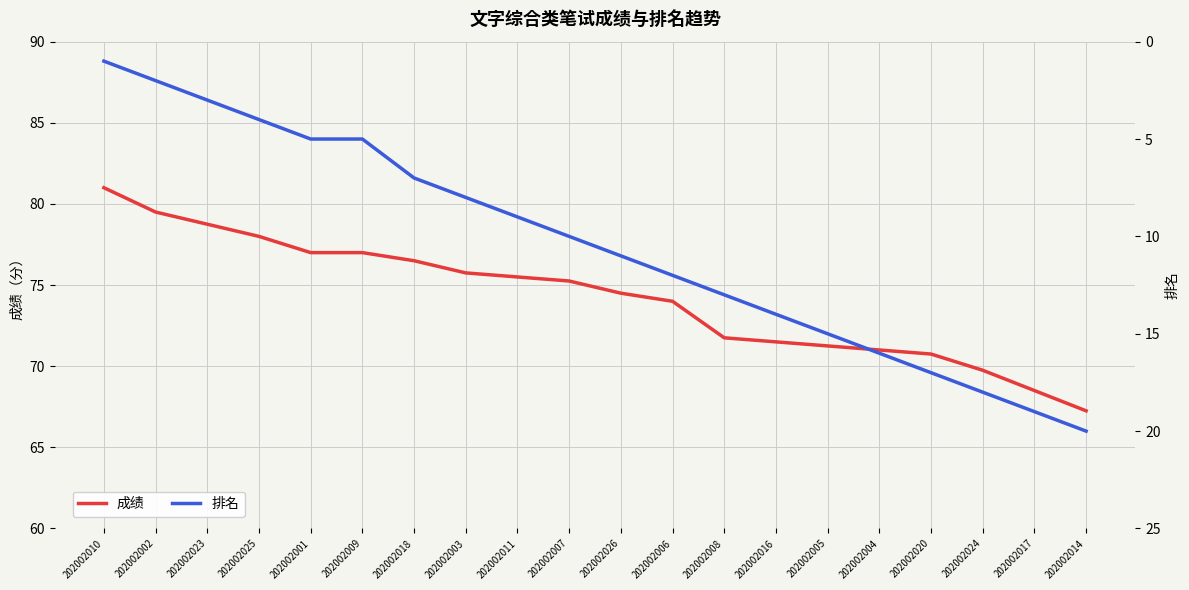

Reading left to right, list all the values displayed in this chart.

成绩: 81.0	79.5	78.8	78.0	77.0	77.0	76.5	75.8	75.5	75.2	74.5	74.0	71.8	71.5	71.2	71.0	70.8	69.8	68.5	67.2
排名: 1.0	2.0	3.0	4.0	5.0	5.0	7.0	8.0	9.0	10.0	11.0	12.0	13.0	14.0	15.0	16.0	17.0	18.0	19.0	20.0